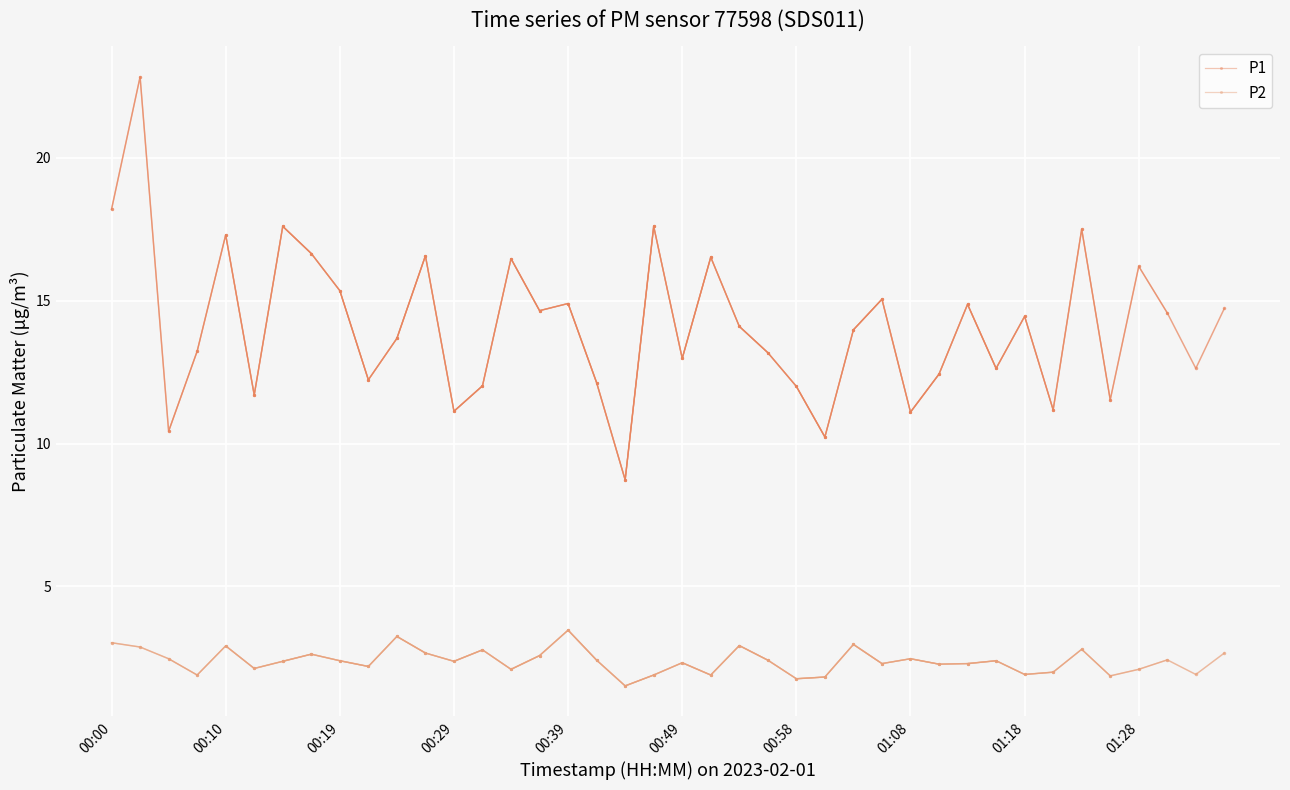

Which series has the largest total across all categories?

P1